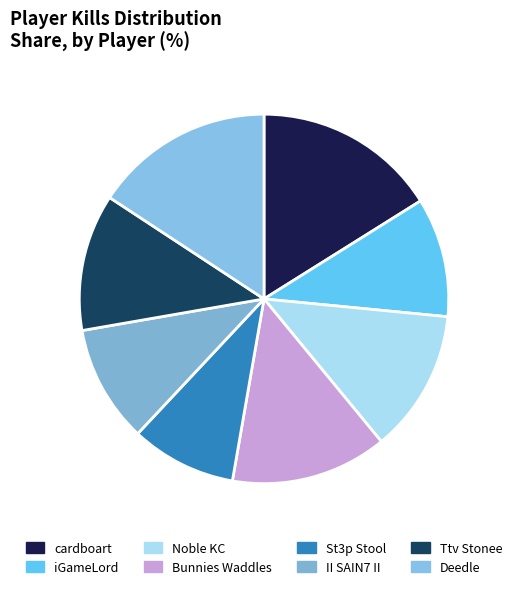

Does iGameLord represent more than half of the total?

No